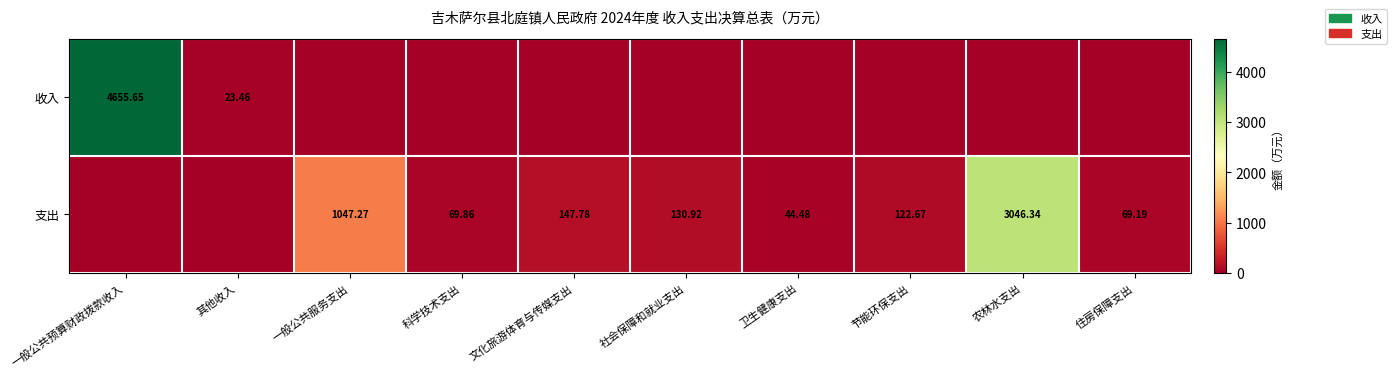

What is the sum of all 支出 values?

4678.5